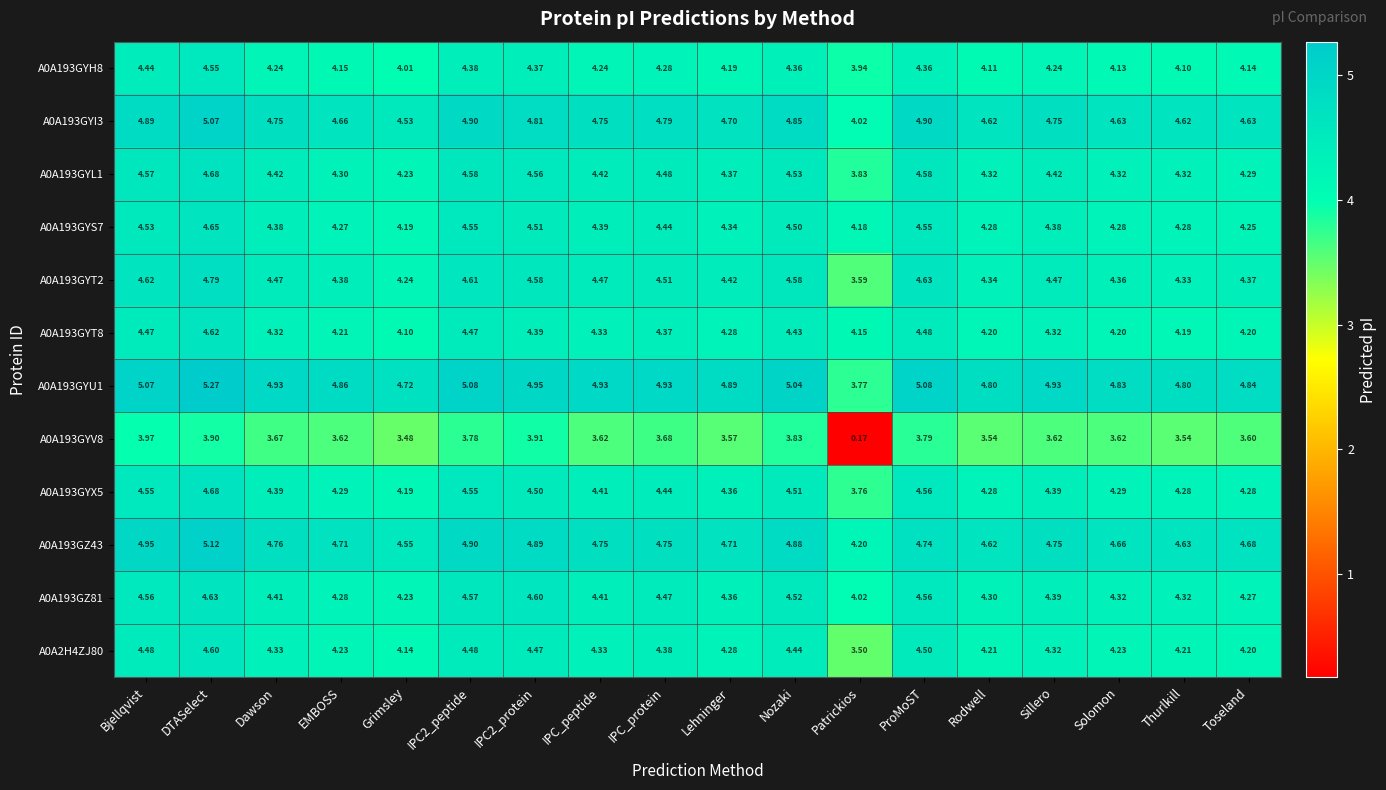

At which category does the chart reach its minimum across all series?

Patrickios